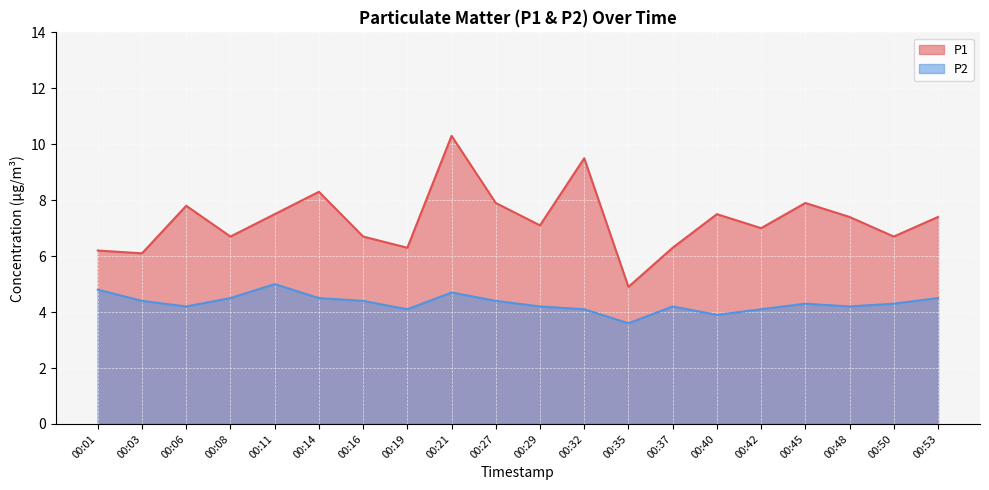

What is the average value of the P1 series?

7.3